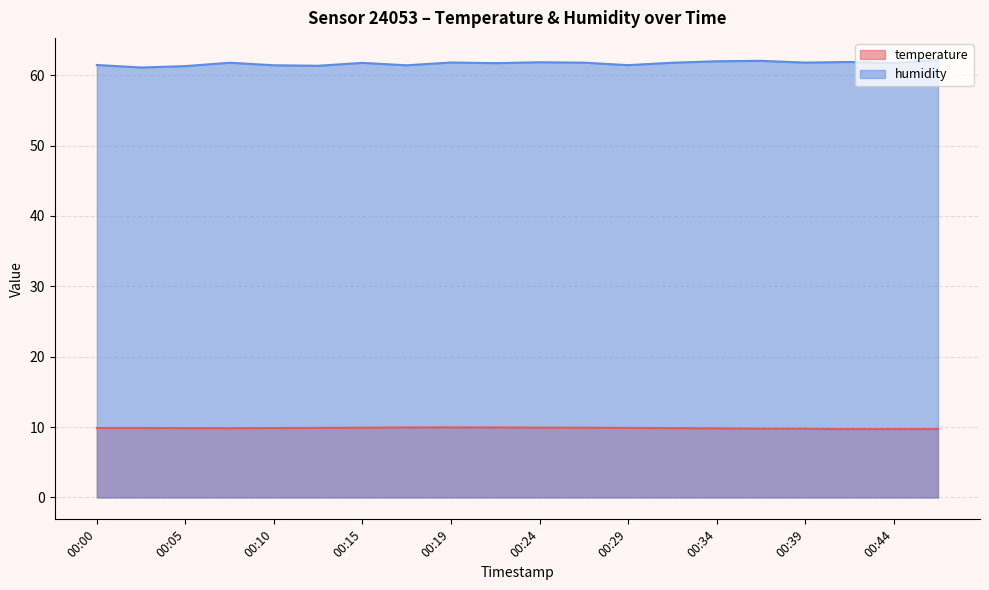

Reading left to right, transcribe all the data shown in this chart.

temperature: 9.9	9.9	9.8	9.8	9.9	9.9	9.9	9.9	10.0	9.9	9.9	9.9	9.9	9.8	9.8	9.8	9.8	9.7	9.7	9.7
humidity: 61.5	61.1	61.3	61.8	61.4	61.3	61.8	61.4	61.8	61.7	61.8	61.8	61.4	61.8	62.0	62.0	61.8	61.9	61.7	62.2